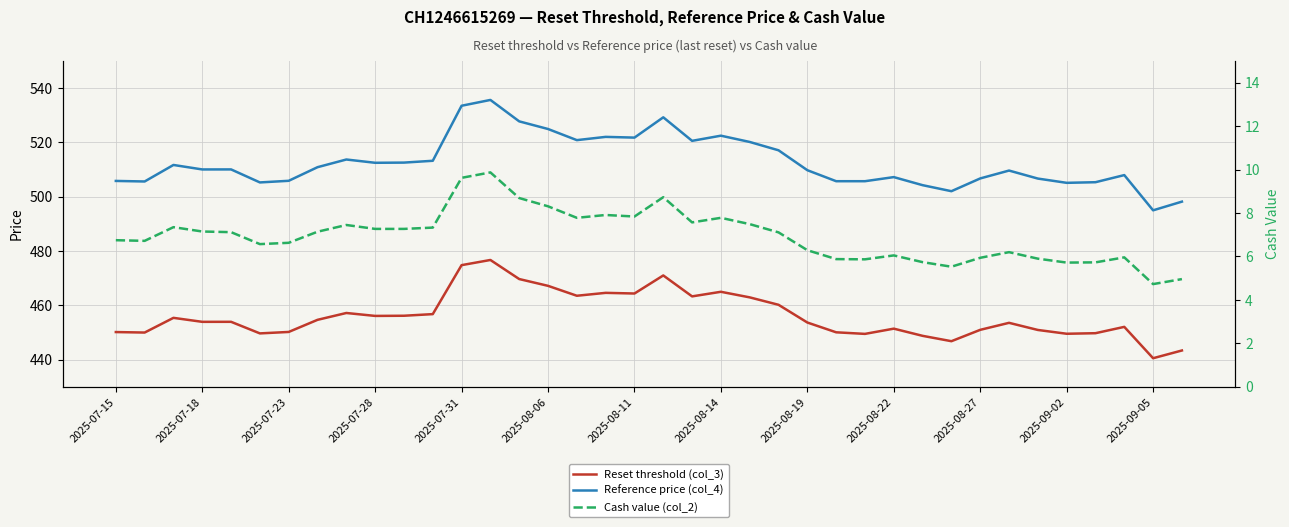

Which has a higher value, 2025-08-06 or 2025-09-02?

2025-08-06